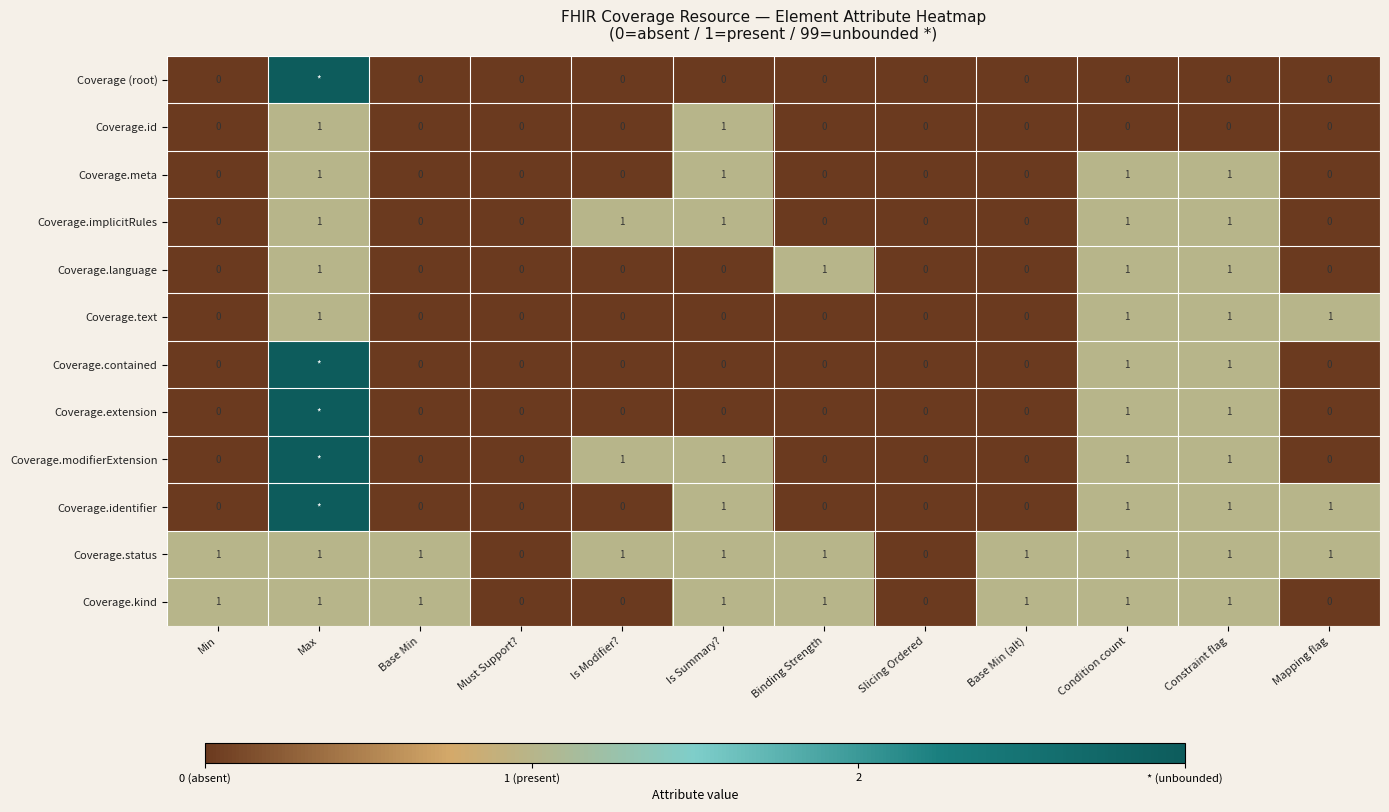

Count the Coverage.implicitRules values in the range 0 to 1.

12